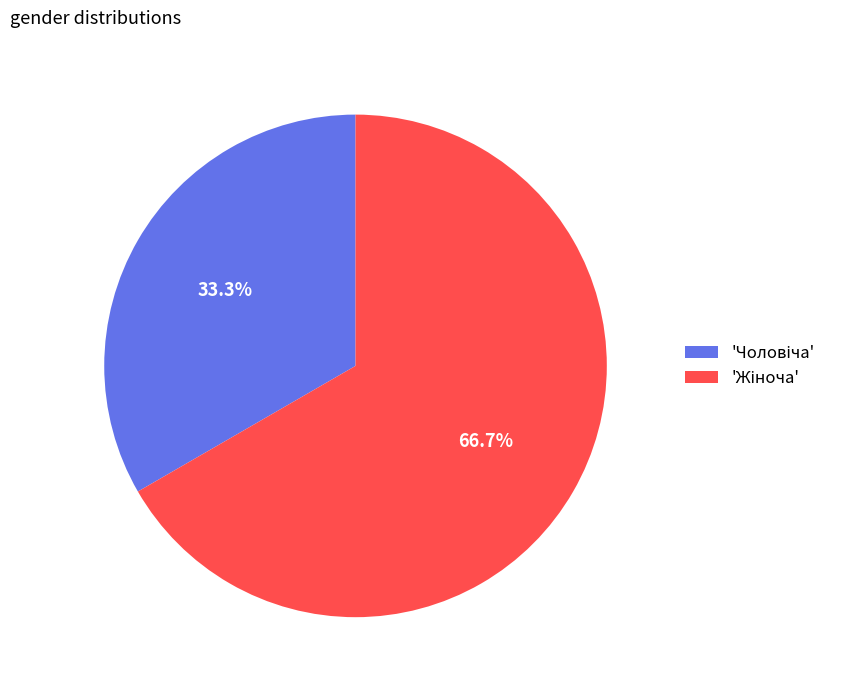

Is there any slice that represents more than half of the pie?

Yes